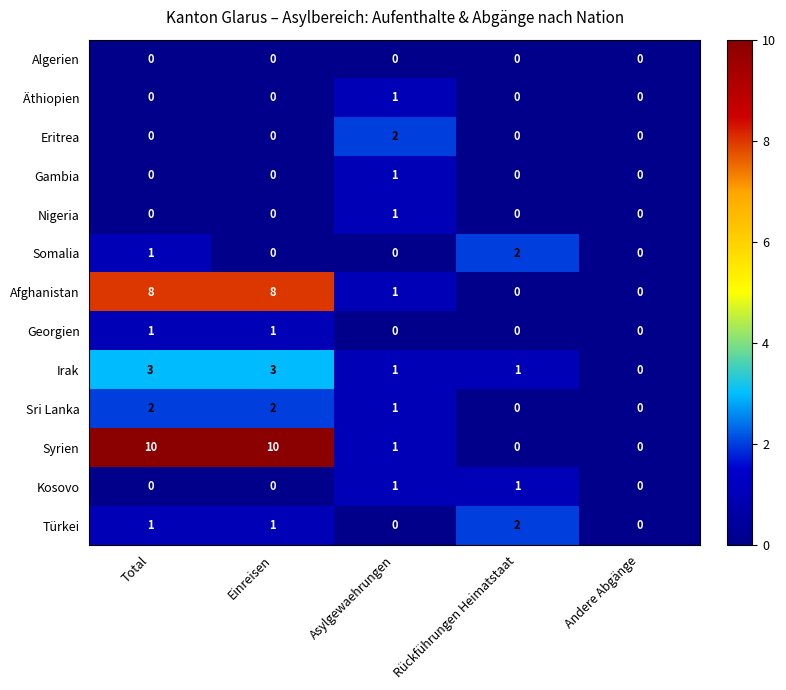

What is the greatest value displayed?

10